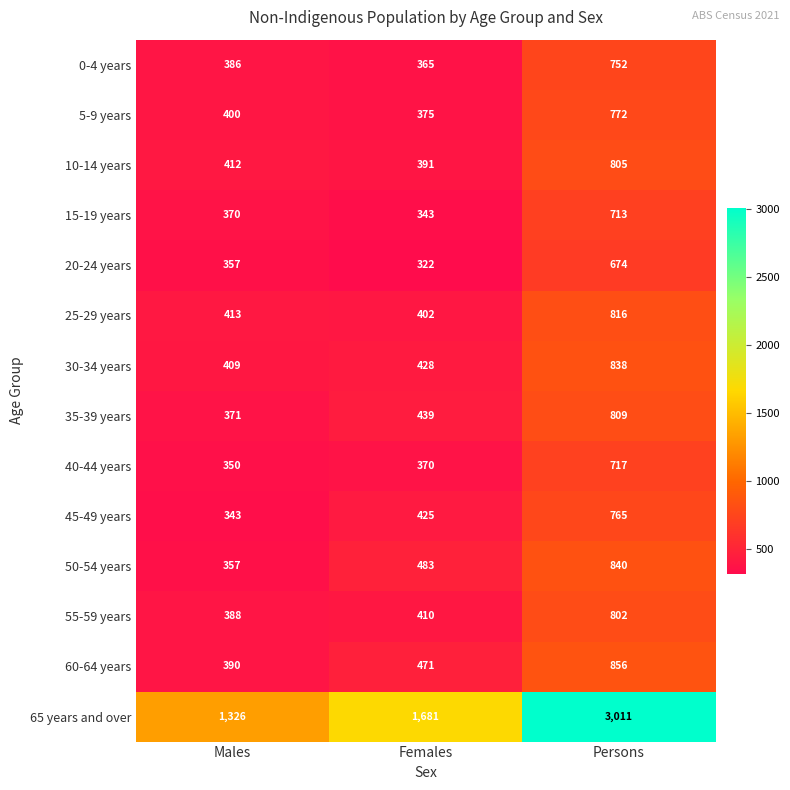

Is the value of 50-54 years at Females greater than the value of 45-49 years at Females?

Yes